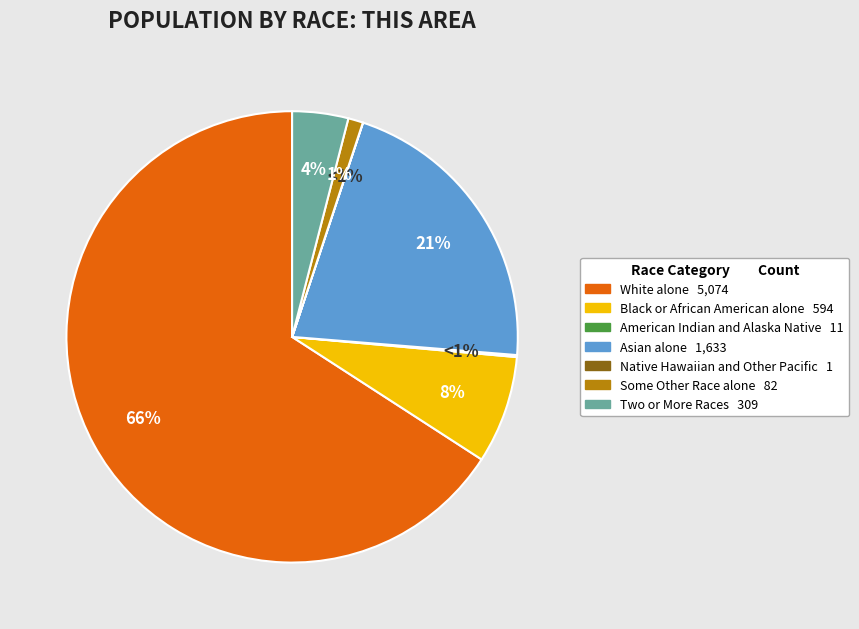

How many segments does this pie chart have?

7